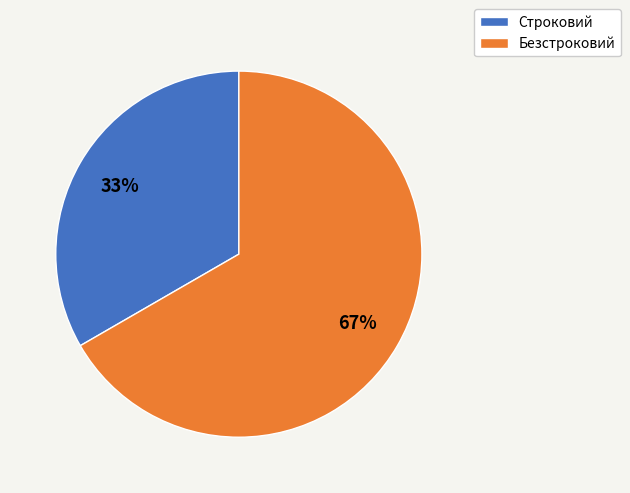

To the nearest percent, what is the combined percentage of Строковий and Безстроковий?

100%